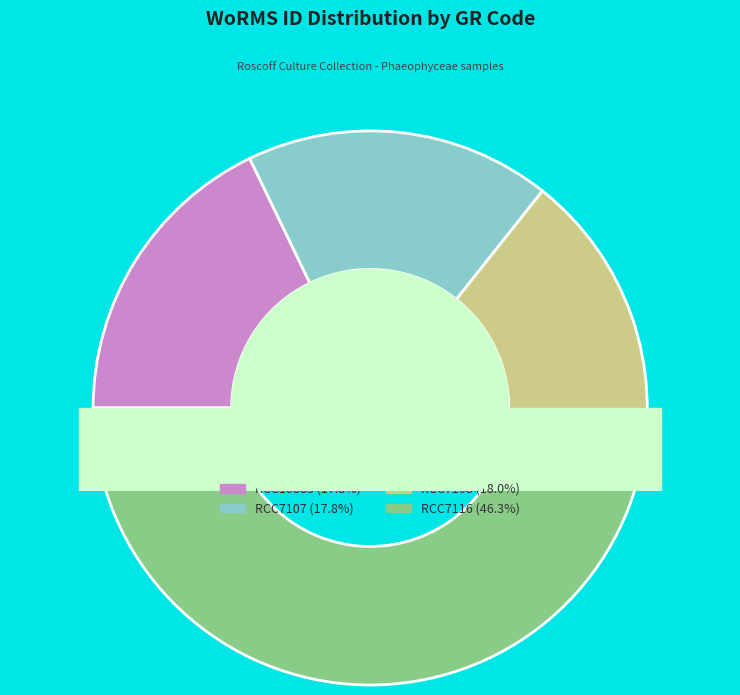

What portion of the pie excludes RCC7116?

53.7%